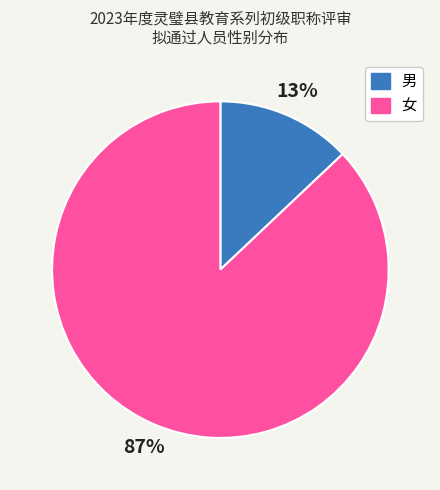

Which slice is the smallest?

男